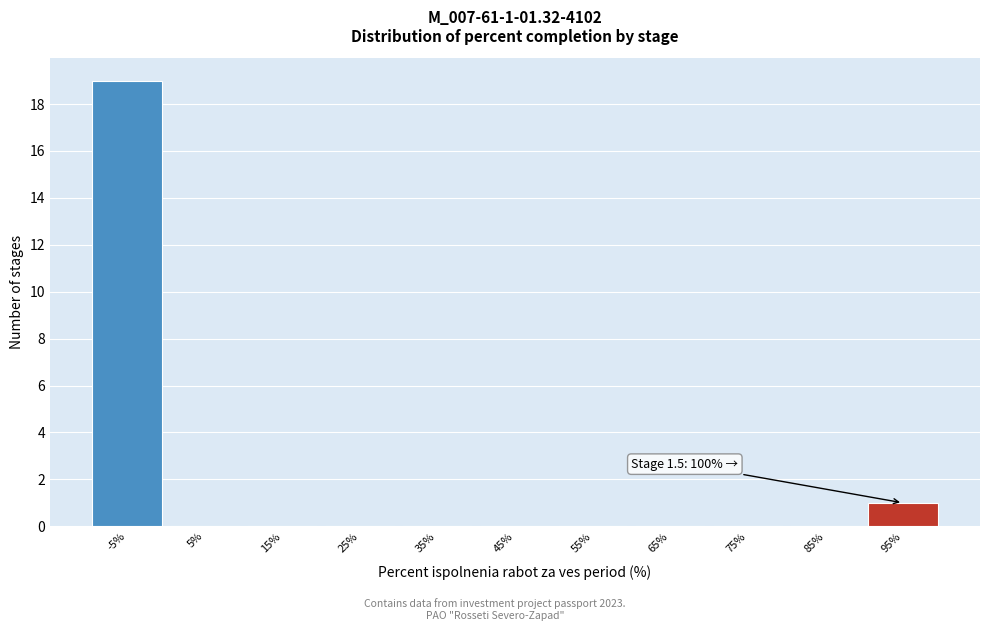

Reading left to right, list all the values displayed in this chart.

-5%=19	5%=0	15%=0	25%=0	35%=0	45%=0	55%=0	65%=0	75%=0	85%=0	95%=1